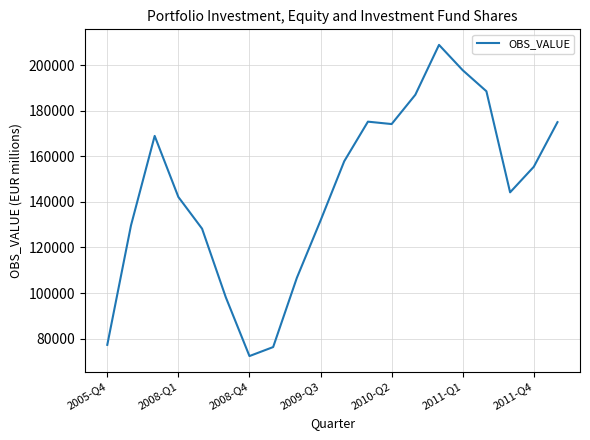

What is the greatest value displayed?

209013.1